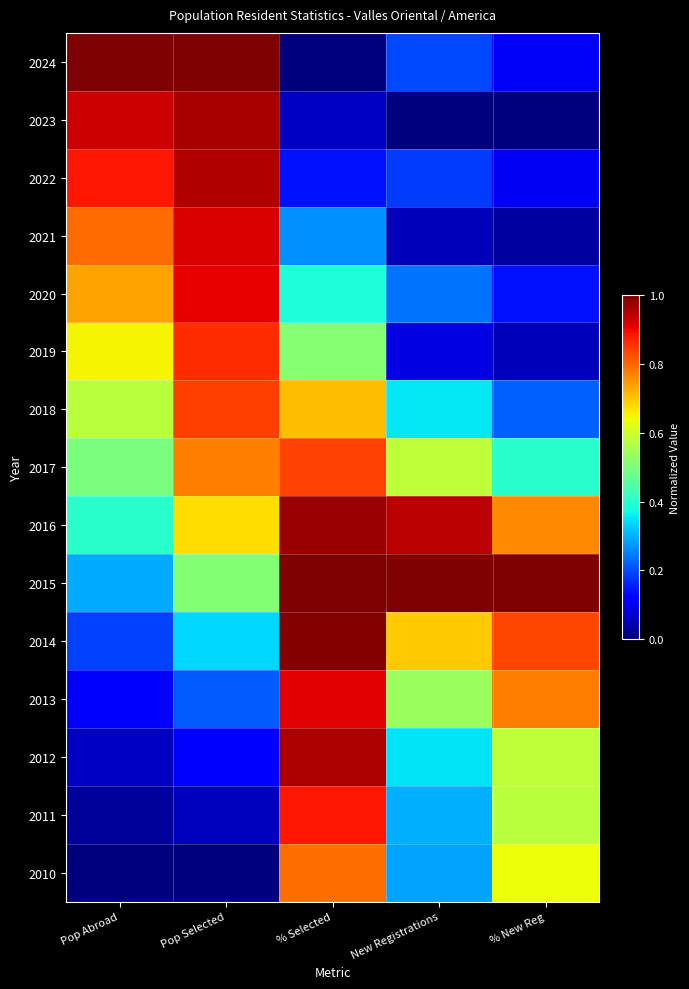

Which category has the lowest value across all series?

% Selected